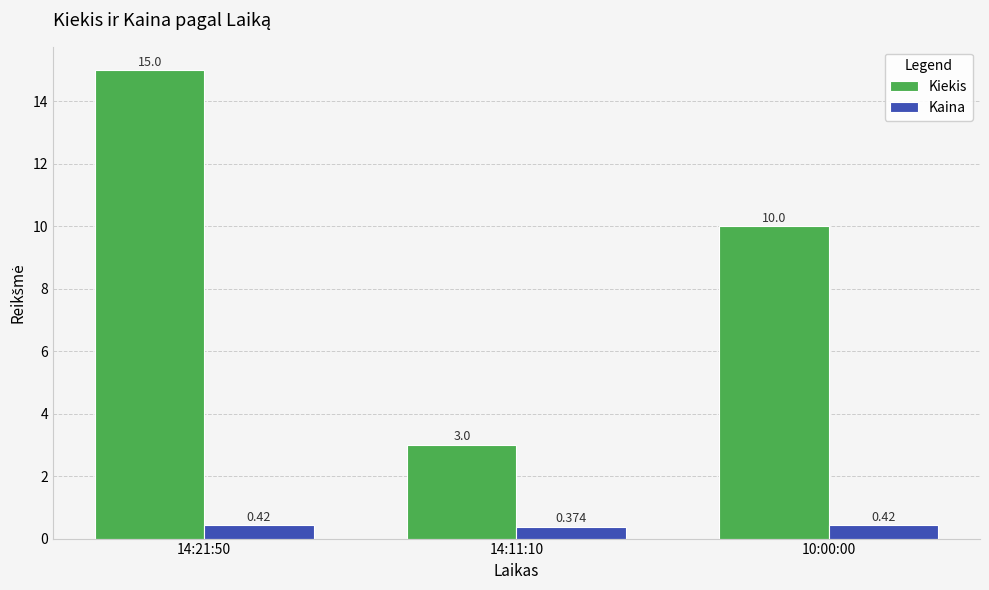

List the series in order of their peak value, highest first.

Kiekis, Kaina